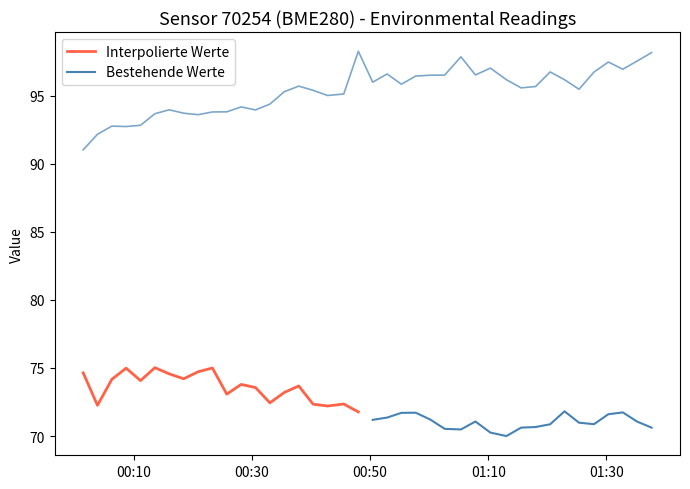

What is the lowest value of the Interpolierte Werte series?

71.8